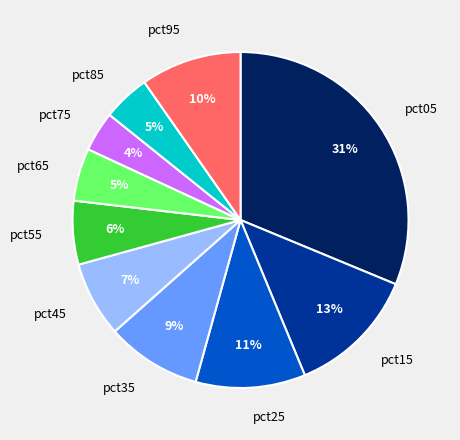

To the nearest percent, what portion does pct35 represent?

9%